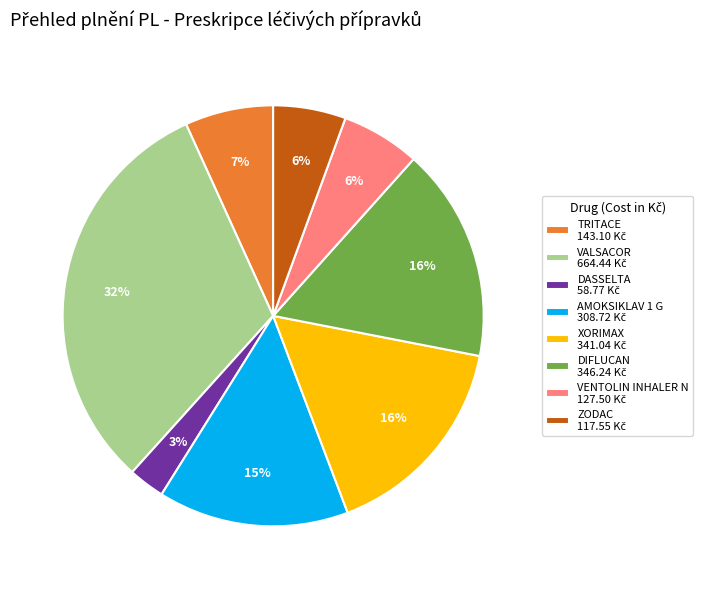

To the nearest percent, what is the difference between the largest and smallest slice percentages?

29%